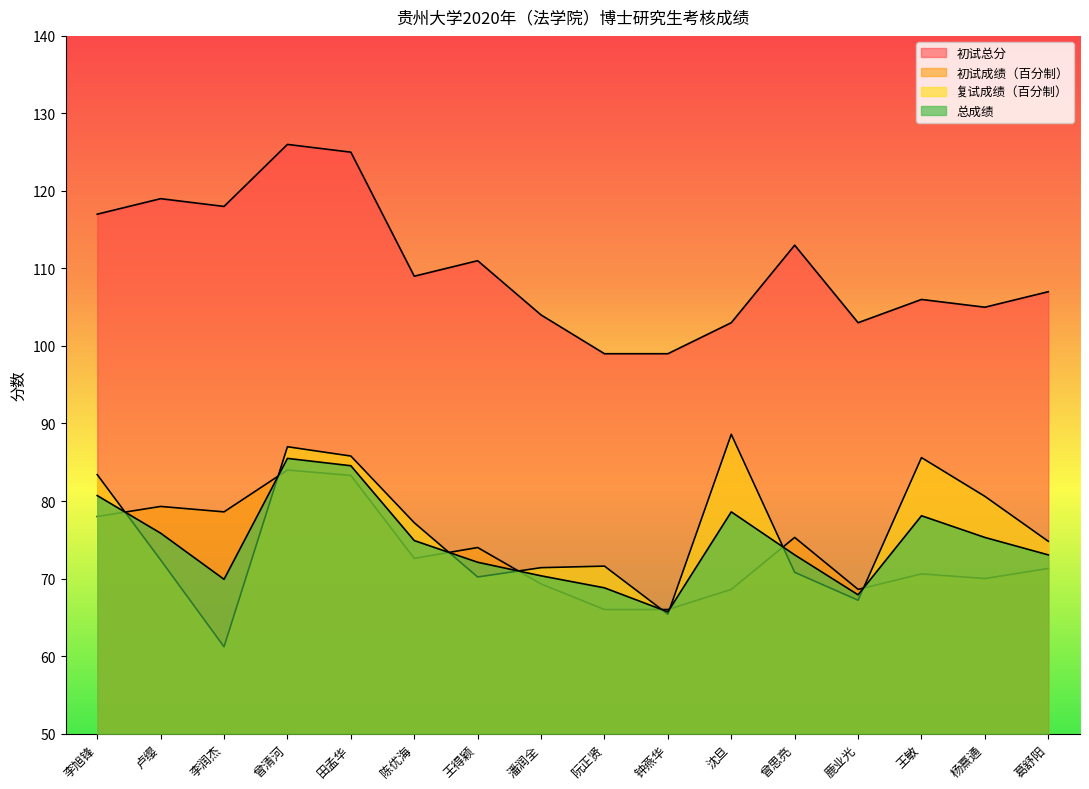

At which label is 总成绩 closest to 75?

陈优海